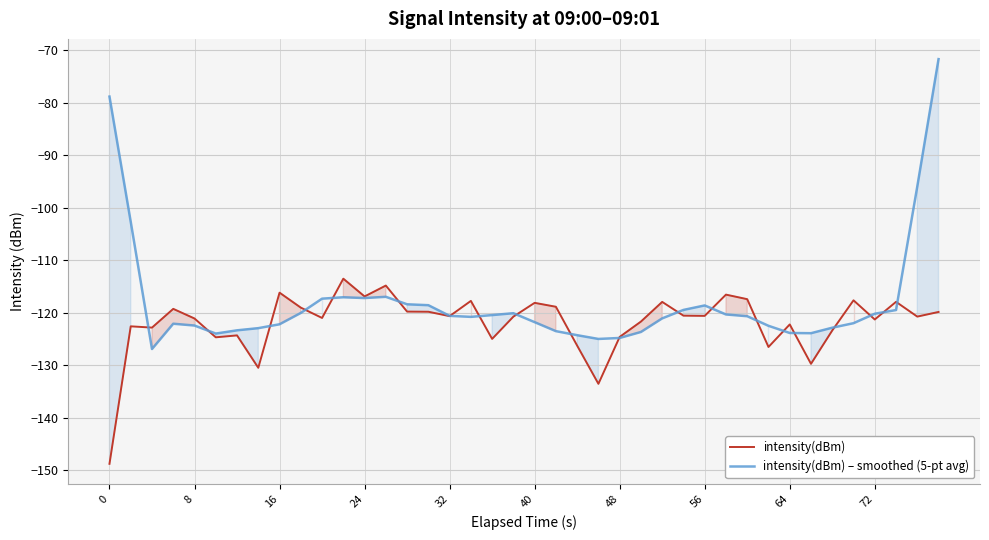

What is the approximate value of intensity(dBm) – smoothed (5-pt avg) at 56?

-118.6